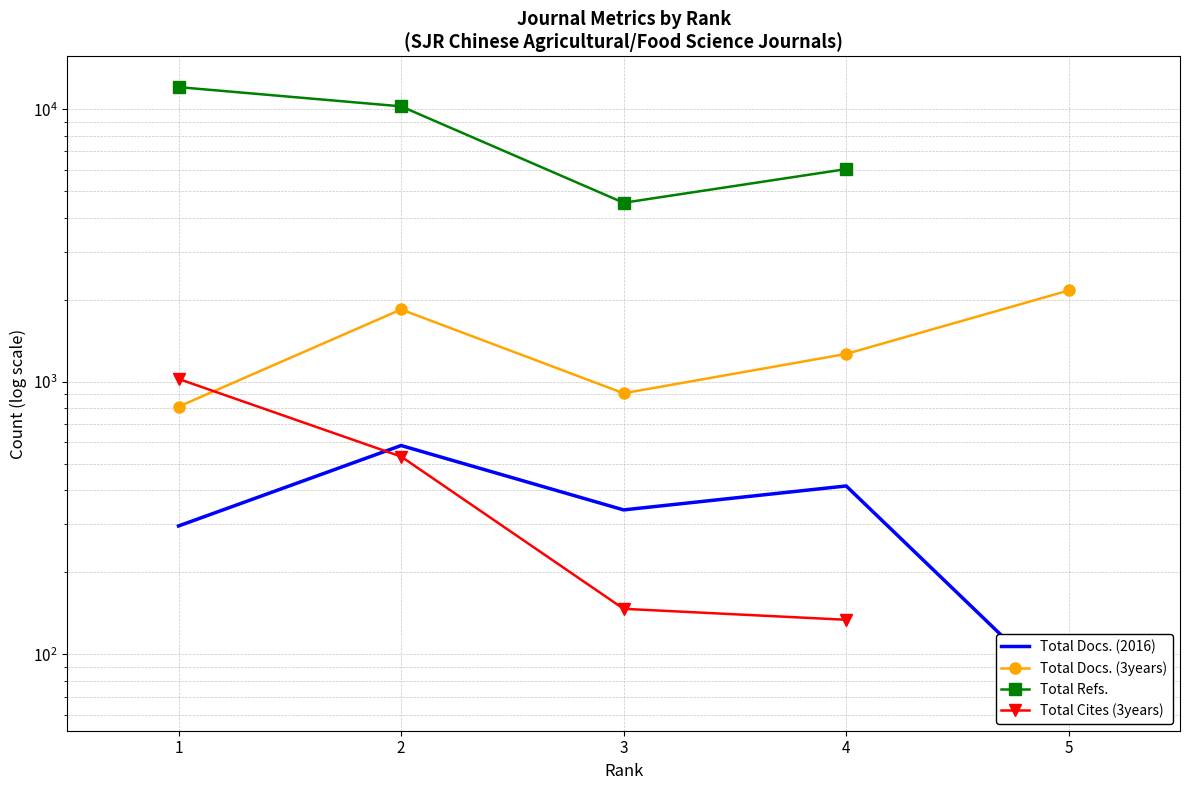

Between 3 and 5, which series saw the biggest shift?

Total Docs. (3years)